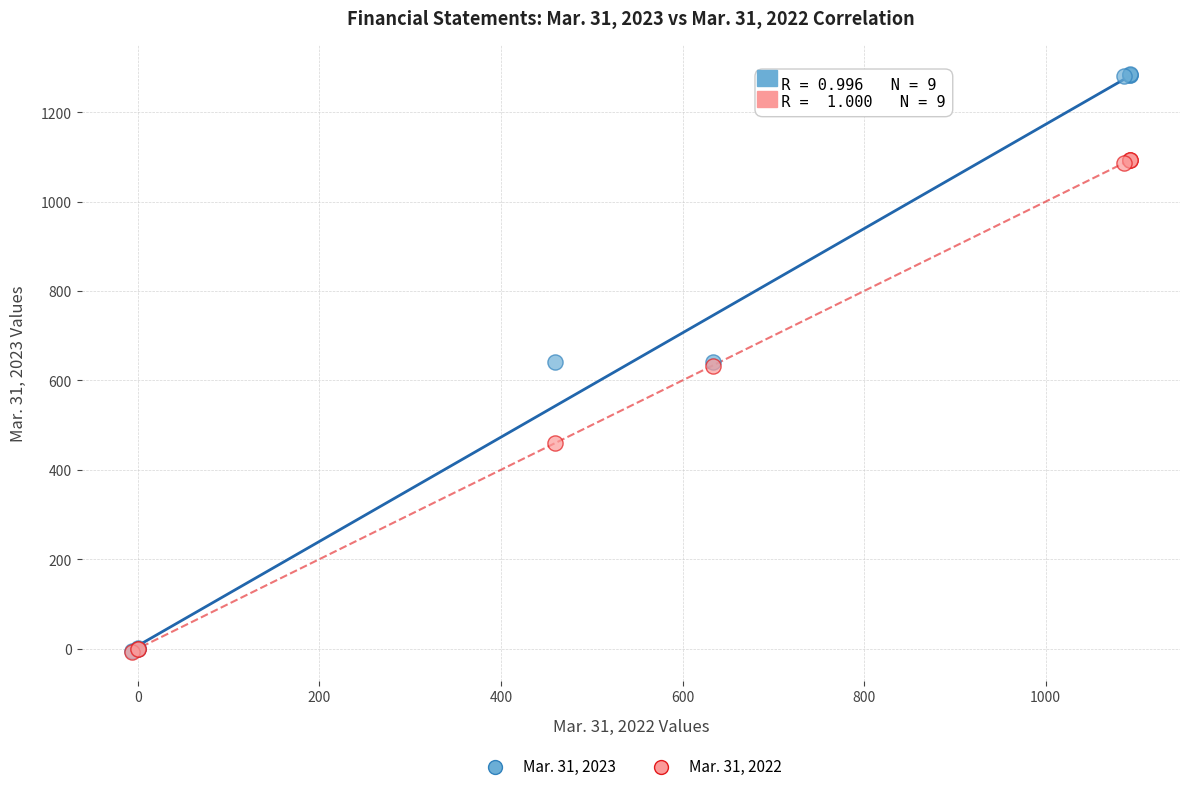

What are all the series names shown in the legend?

Mar. 31, 2023, Mar. 31, 2022